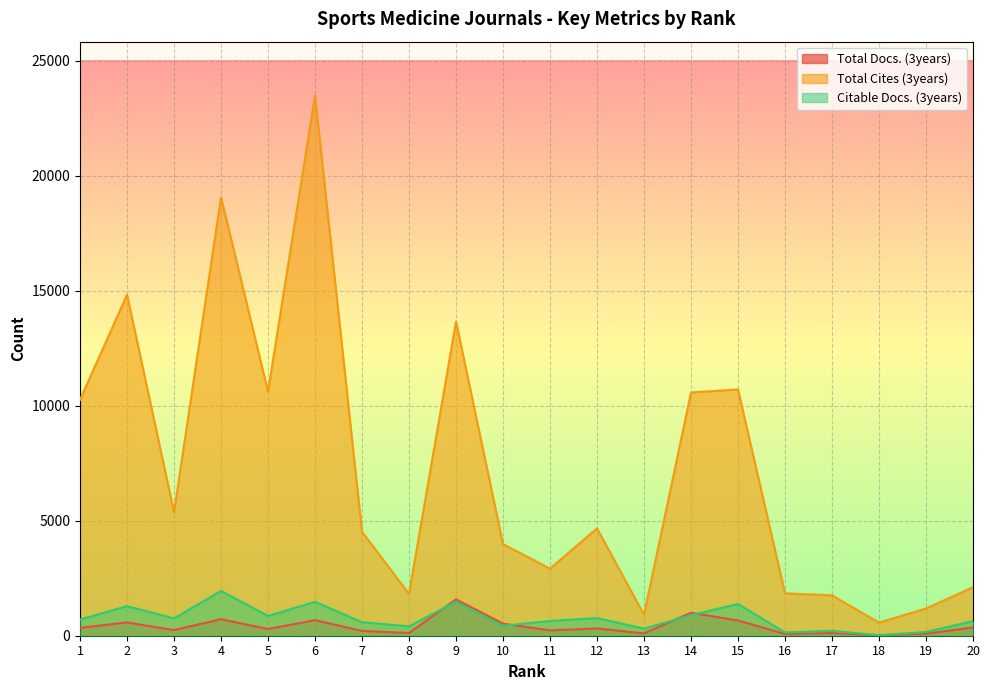

Rank the series by their maximum value, from lowest to highest.

Total Docs. (3years), Citable Docs. (3years), Total Cites (3years)